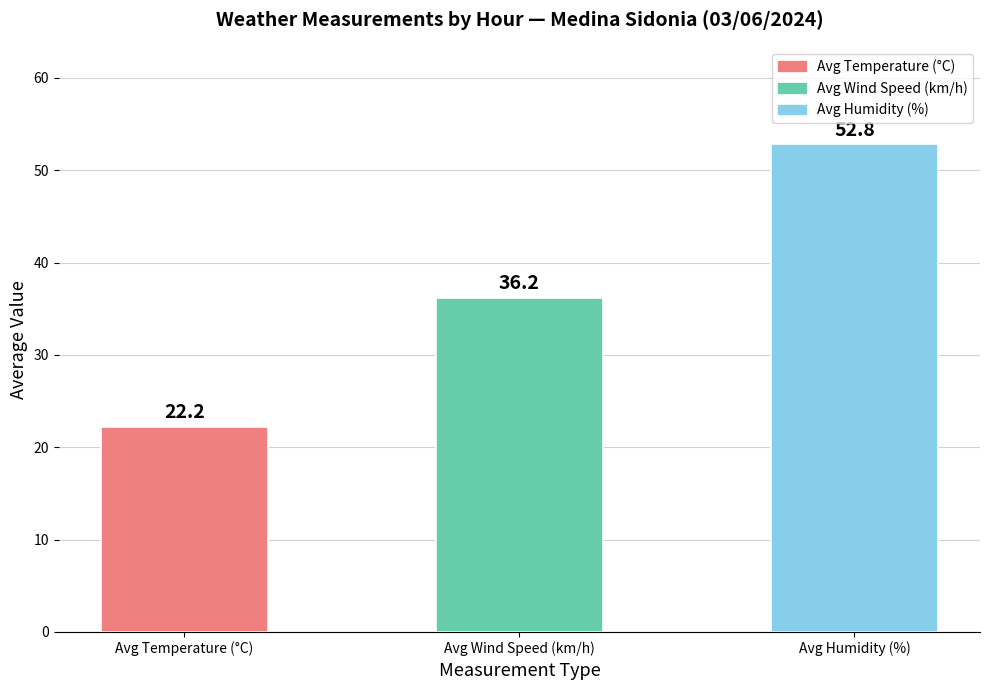

Rank the categories by value from highest to lowest.

Avg Humidity (%), Avg Wind Speed (km/h), Avg Temperature (°C)